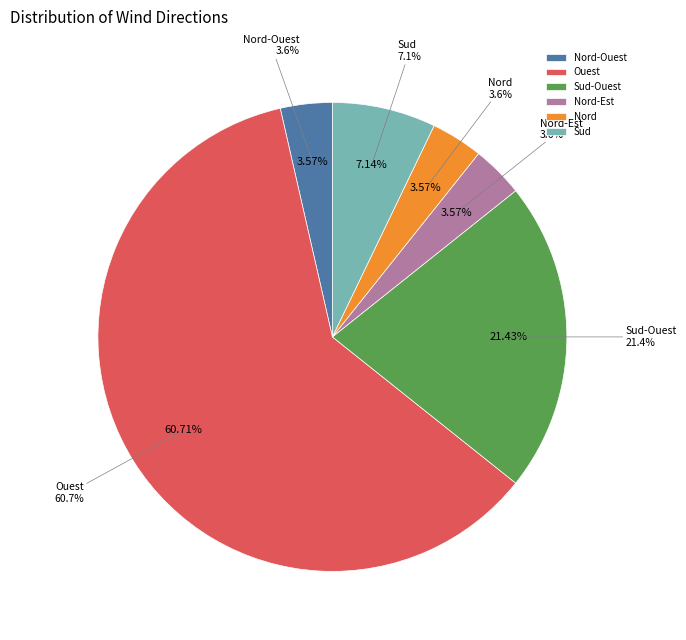

Which category has the smallest portion of the pie?

Nord-Ouest